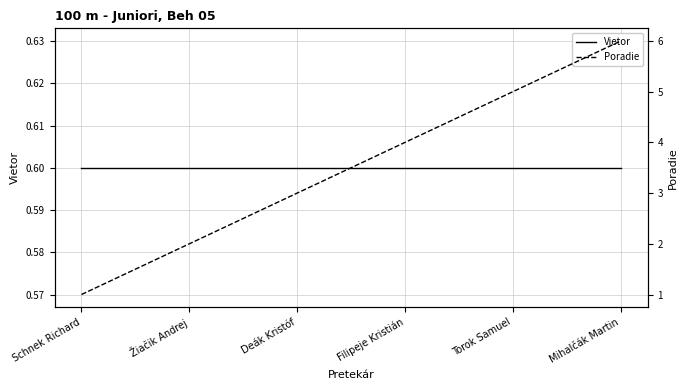

The value of Poradie at Torok Samuel is 5.0. True or false?

True